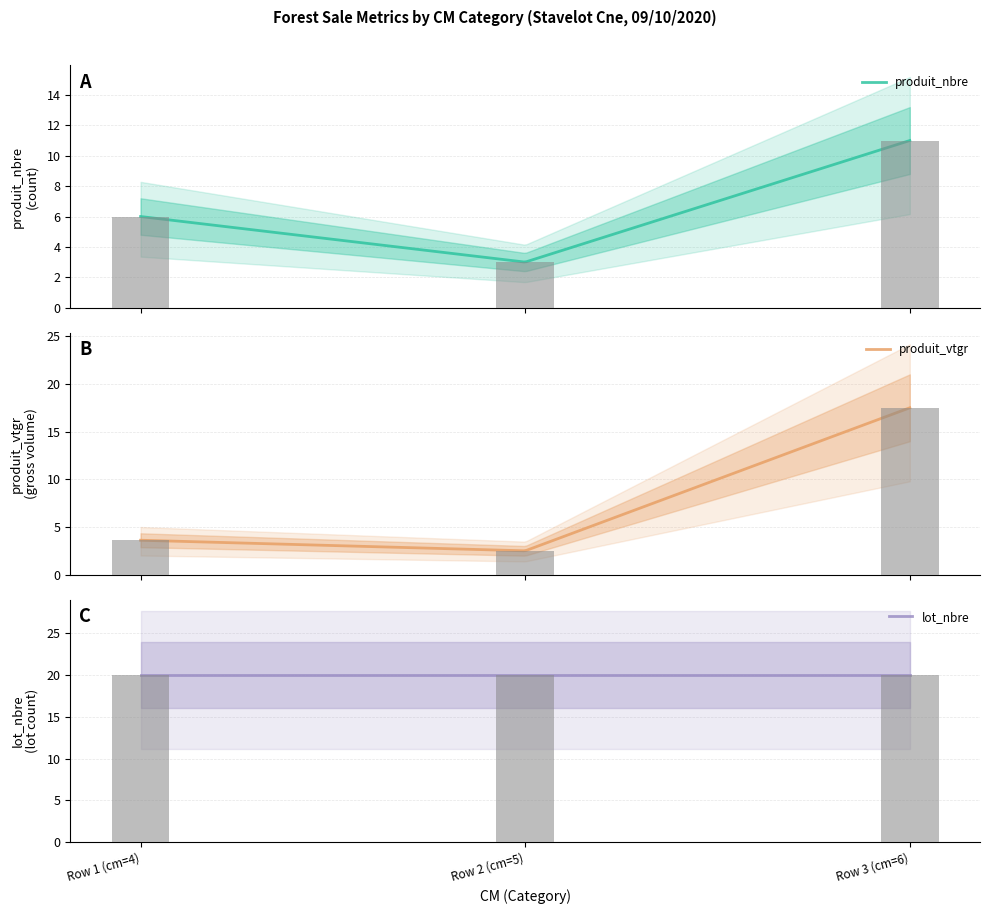

Which category has the highest value in the produit_vtgr series?

Row 3 (cm=6)